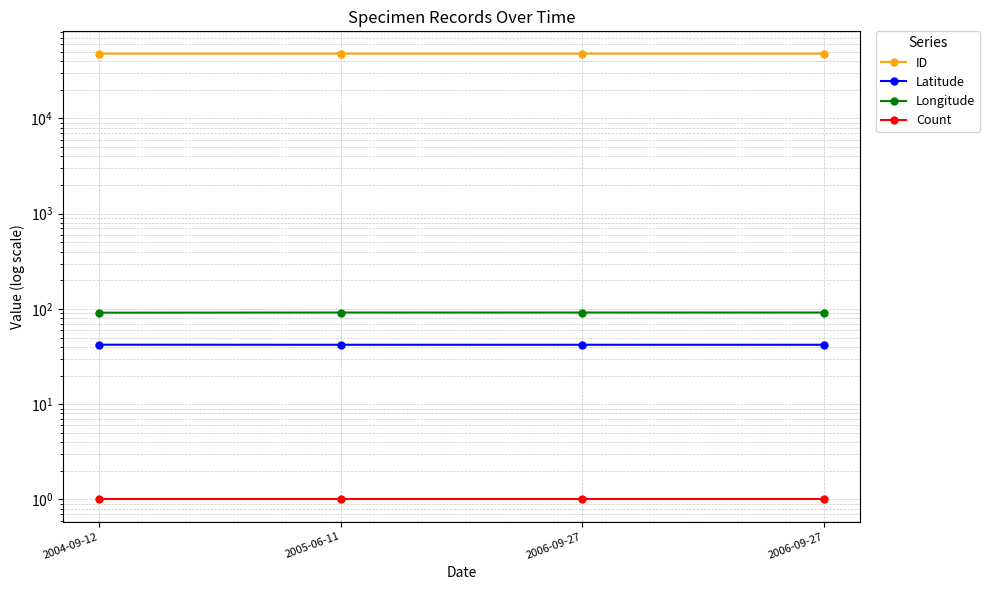

Rank the series at 2004-09-12 from lowest to highest value.

Count, Latitude, Longitude, ID